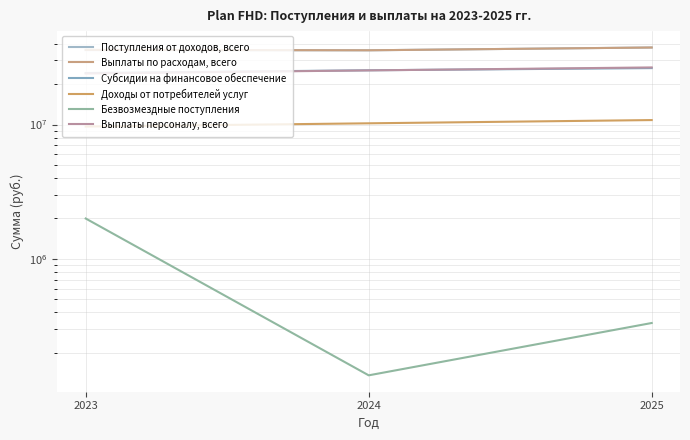

Which series changed the most between 2023 and 2025?

Выплаты персоналу, всего